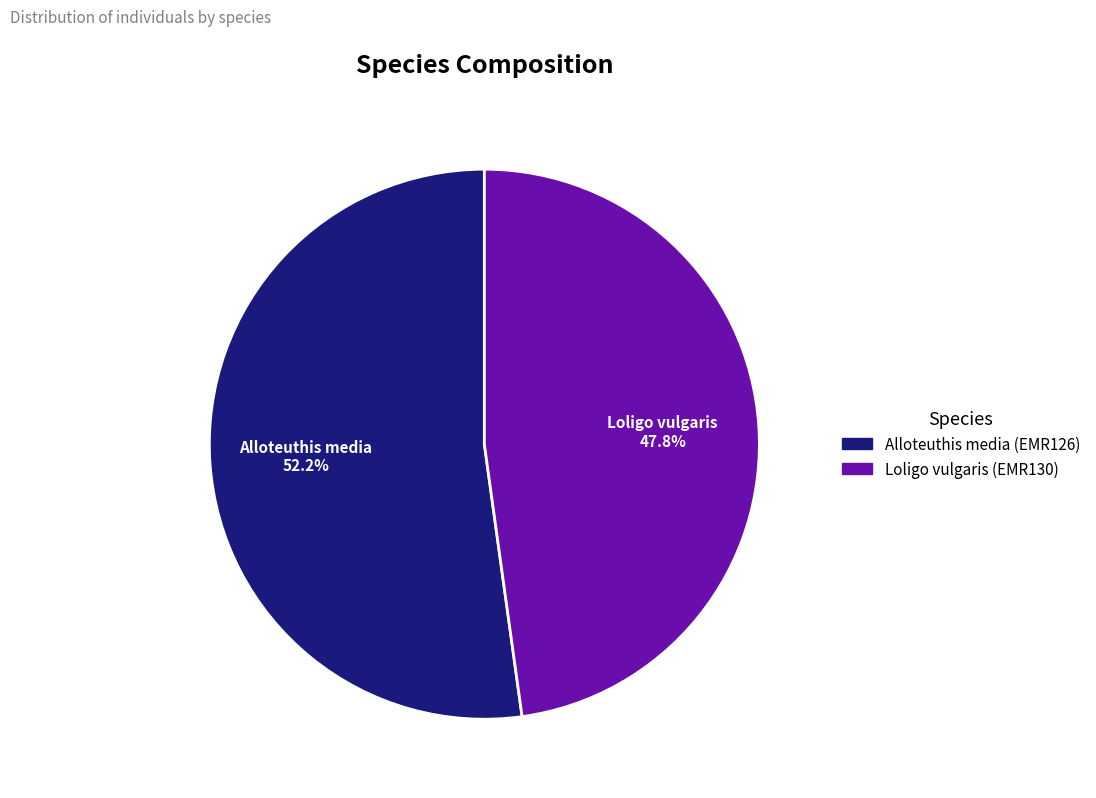

Is the sum of Loligo vulgaris (EMR130) and Alloteuthis media (EMR126) greater than half?

Yes